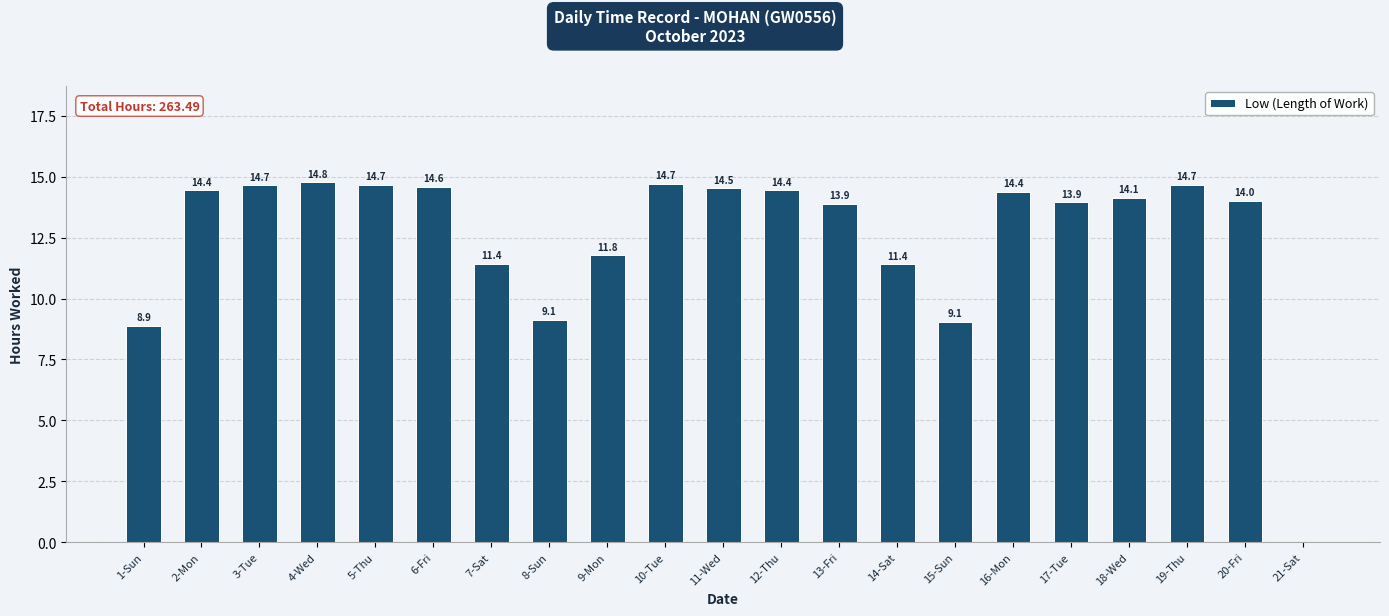

Count the number of values greater than 14.

12